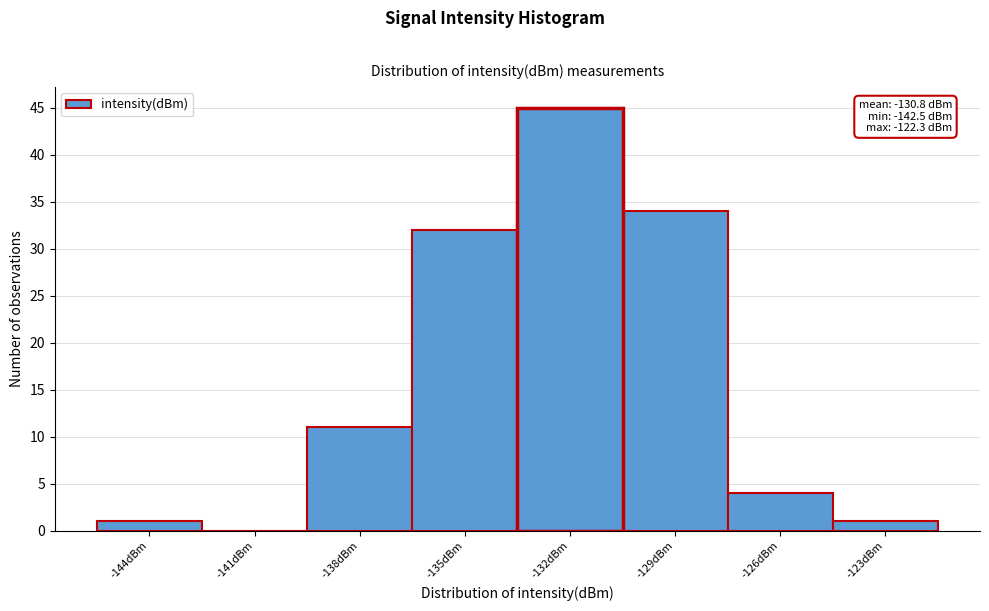

Reading left to right, extract all data points from this chart.

-144dBm=1	-141dBm=0	-138dBm=11	-135dBm=32	-132dBm=45	-129dBm=34	-126dBm=4	-123dBm=1